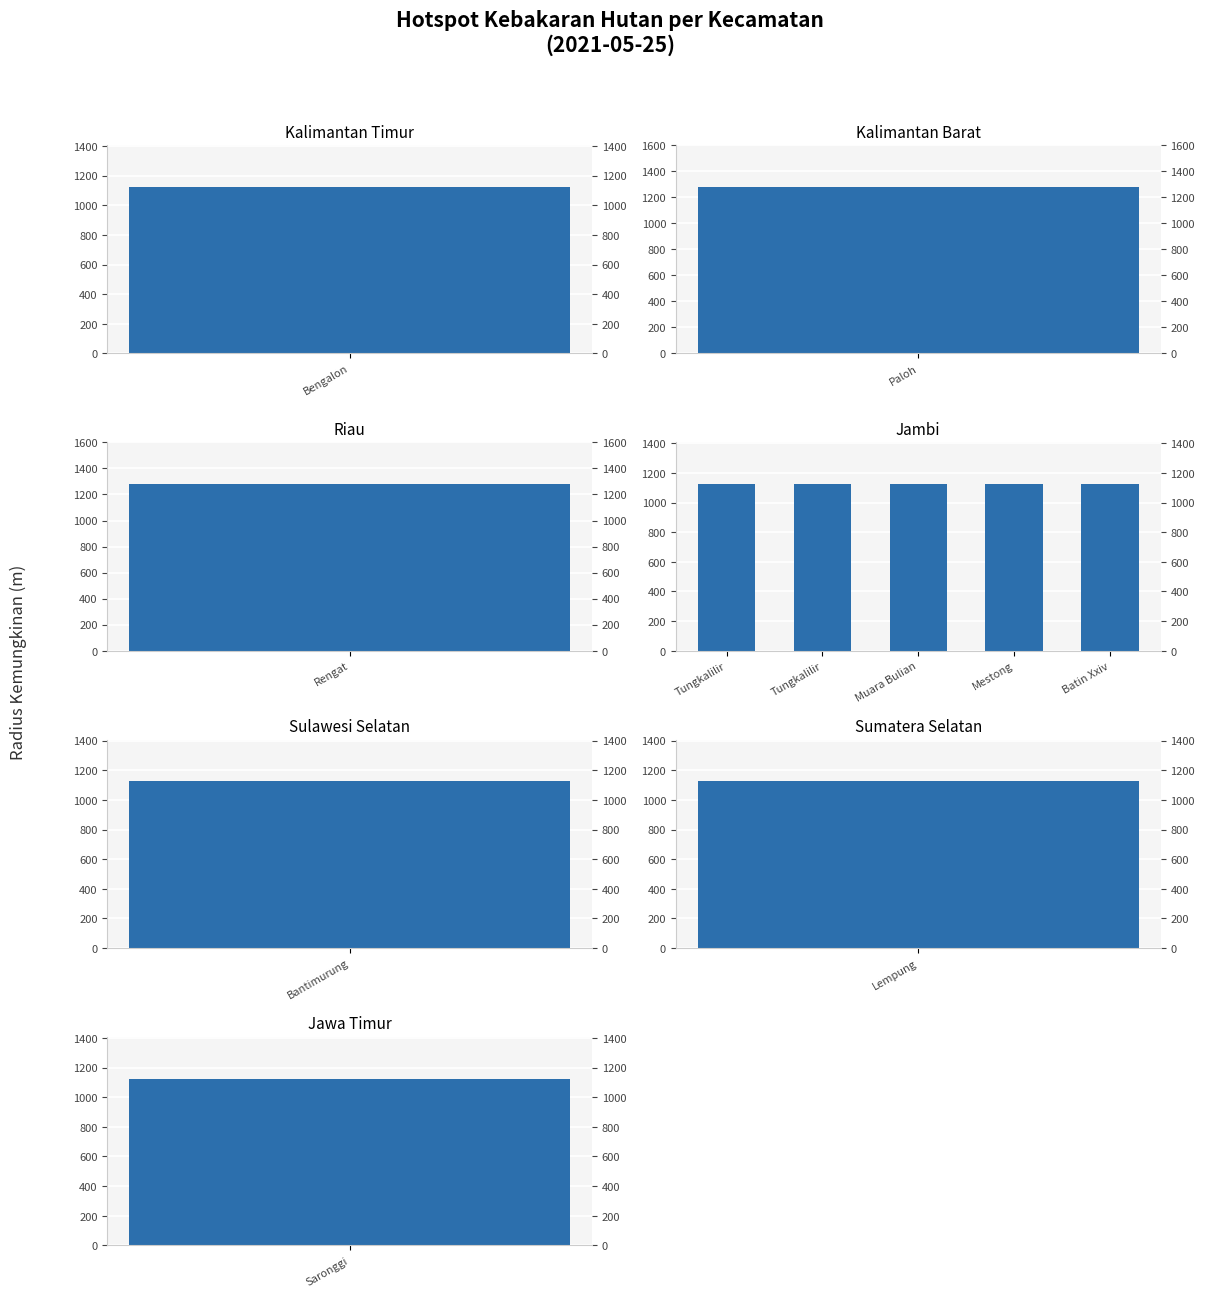

The value at Jambi is 781. True or false?

False